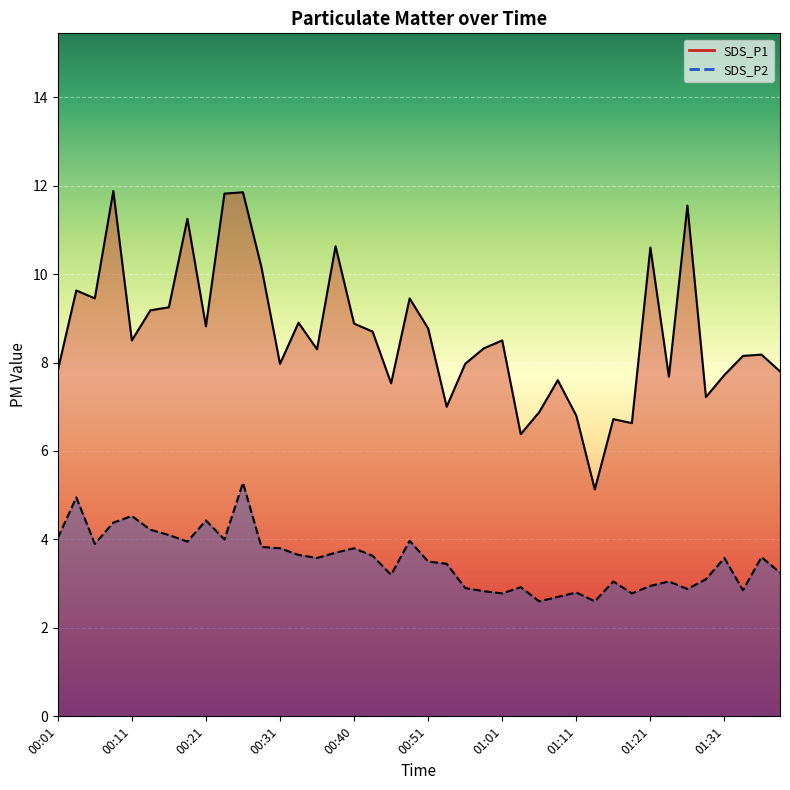

List the series in order of their peak value, highest first.

SDS_P1, SDS_P2